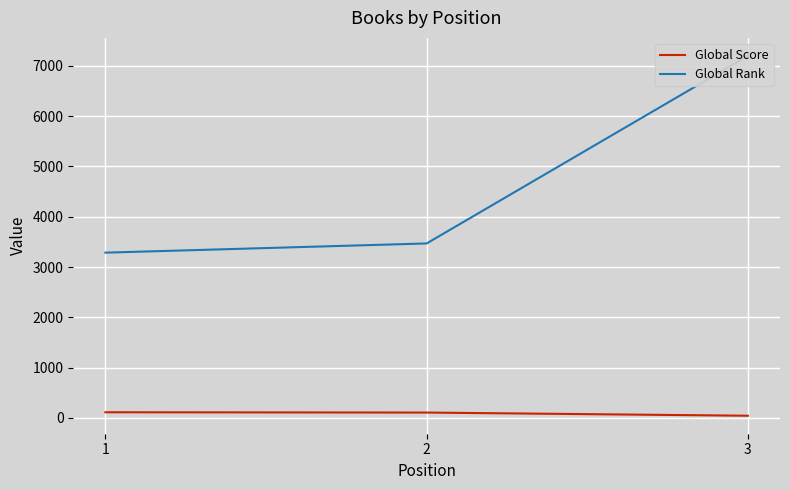

Which series has the largest range (max minus min)?

Global Rank